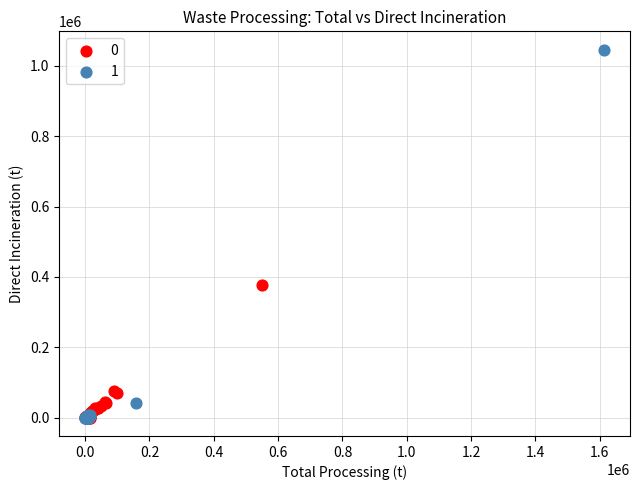

Which series contains the highest Y value?

1